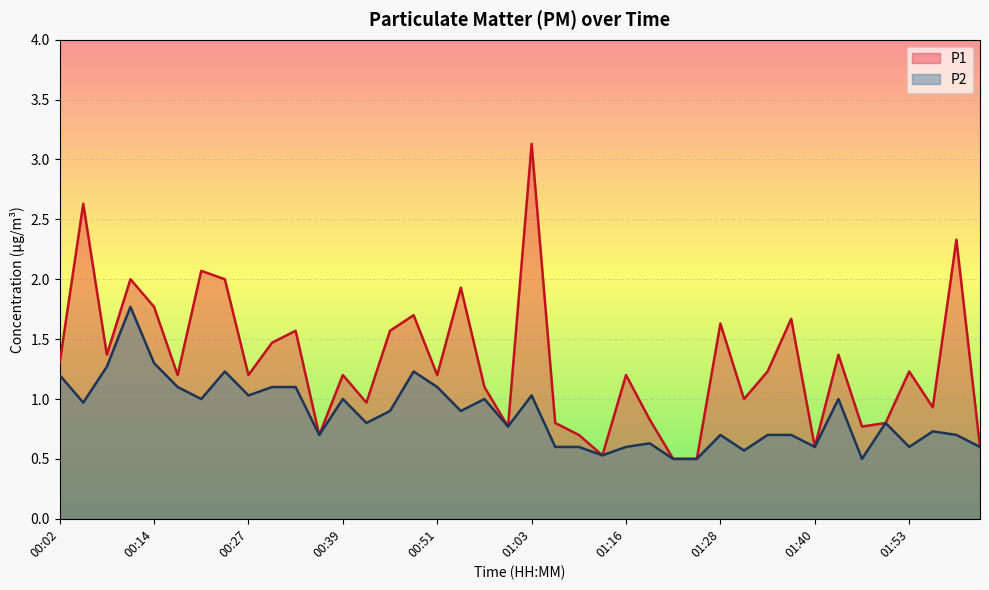

How many categories are shown in the chart?

40